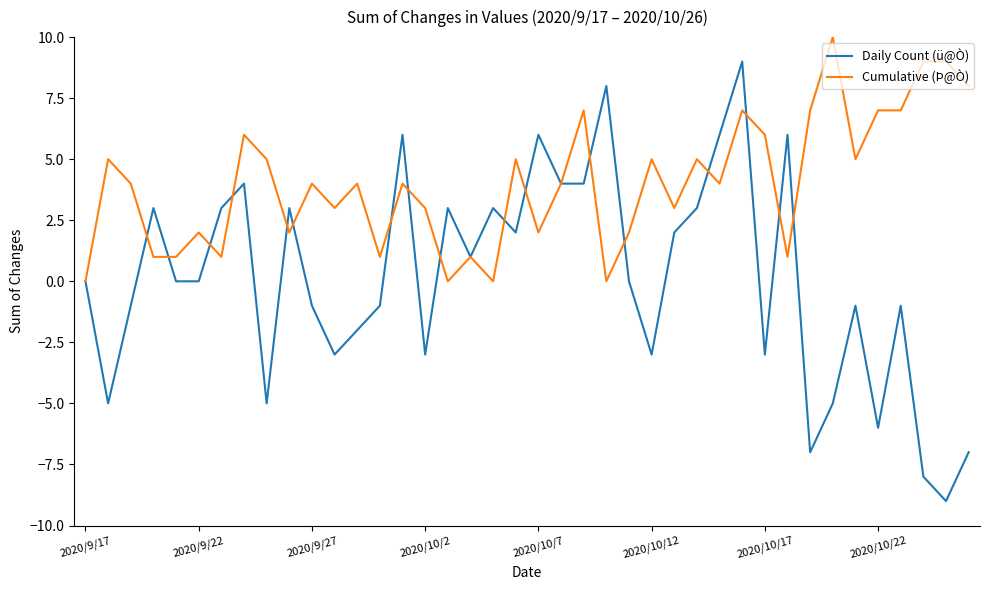

Which series has the largest range (max minus min)?

Daily Count (ü@Ò)